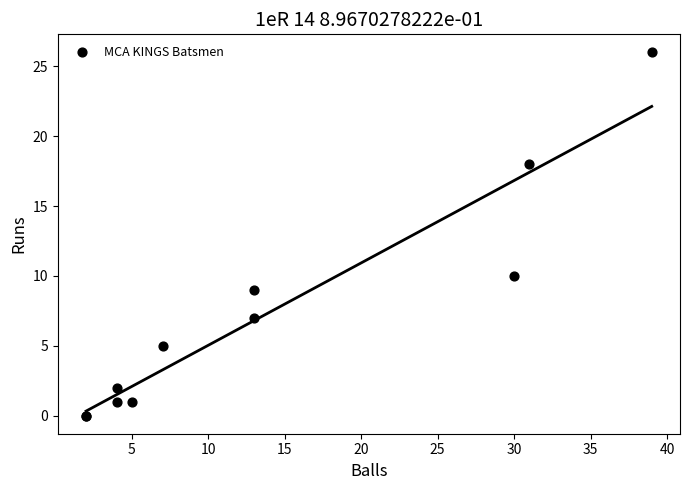

What Y value in the scatter plot is closest to 13?

10